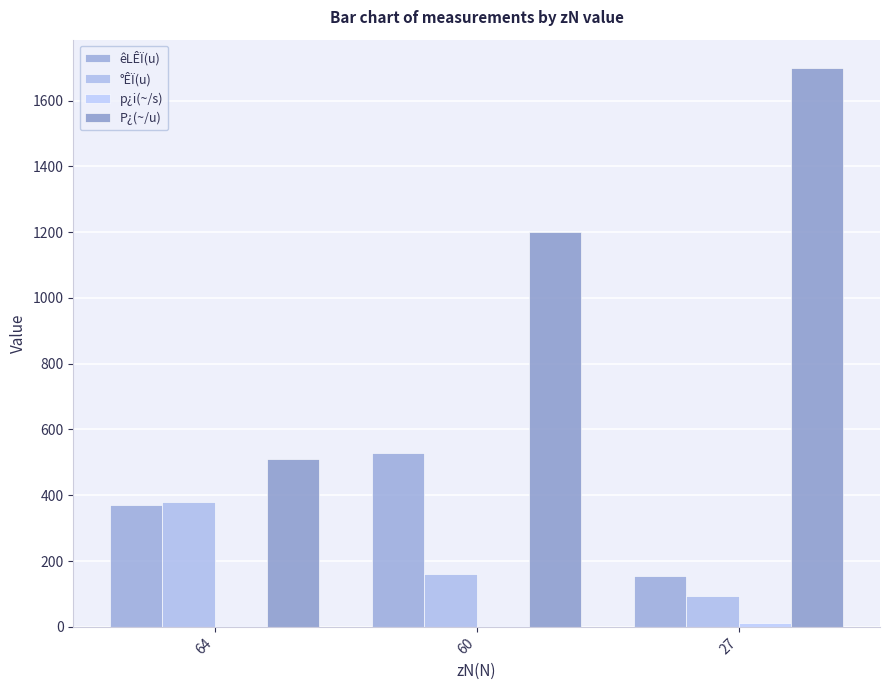

Where is P¿(~/u) nearest to the value 1105?

60